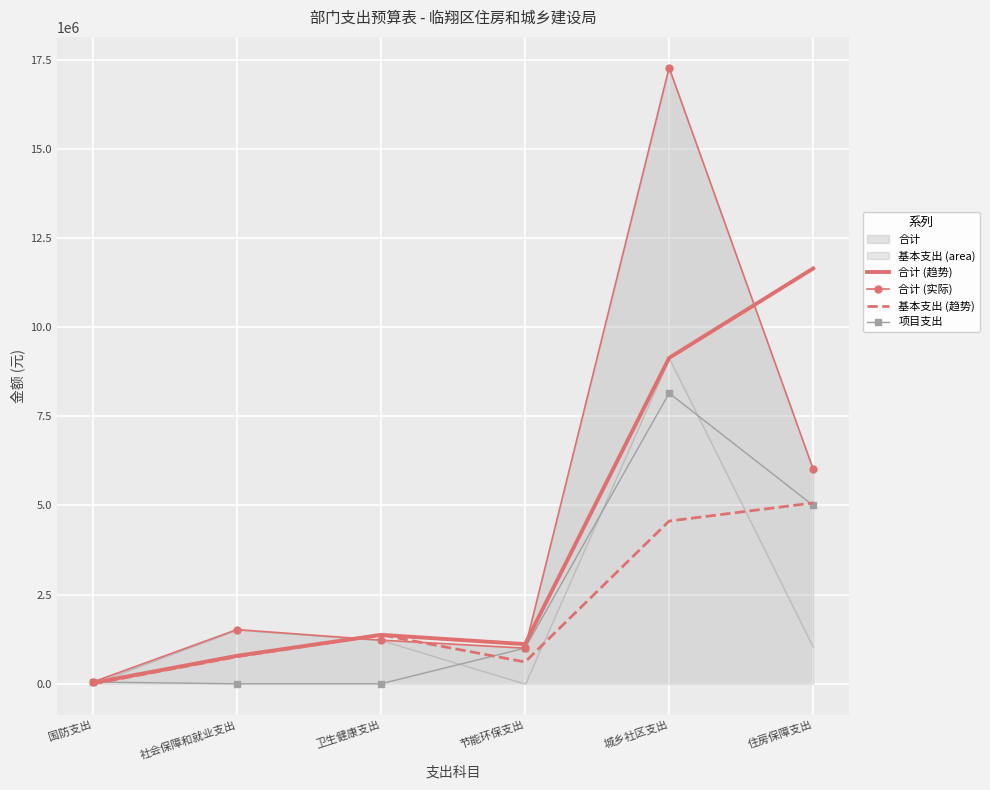

Which category has the highest value in the 合计 (趋势) series?

住房保障支出